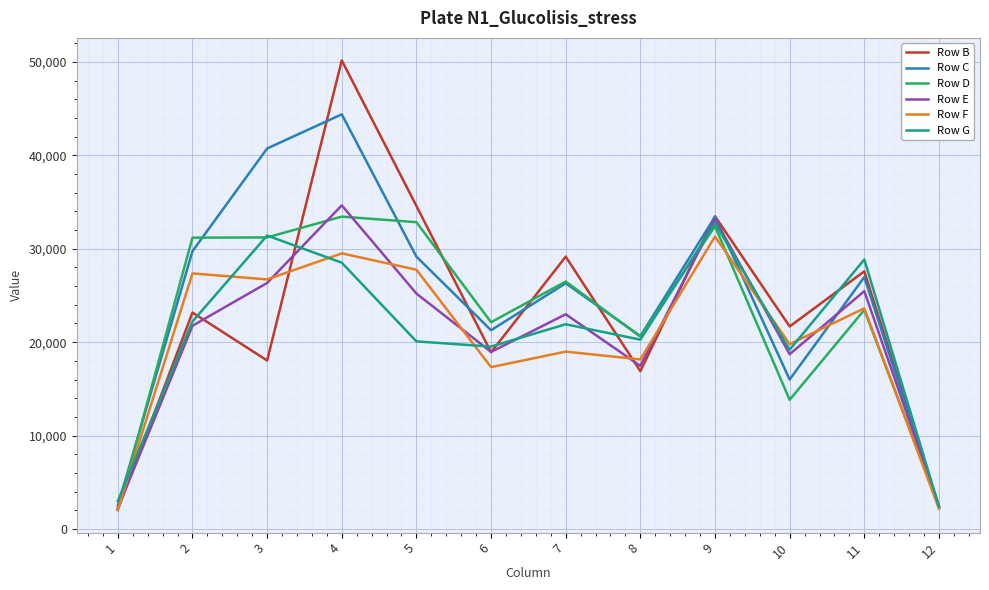

What is the maximum value shown in the chart?

50161